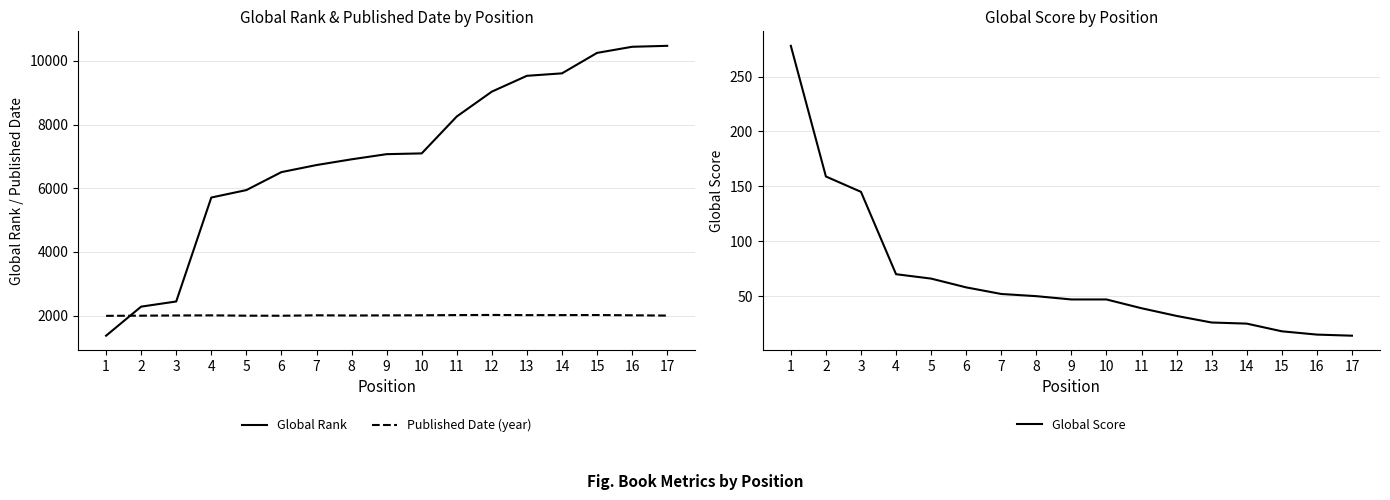

What is the difference between the Global Score values at 16 and 9?

32